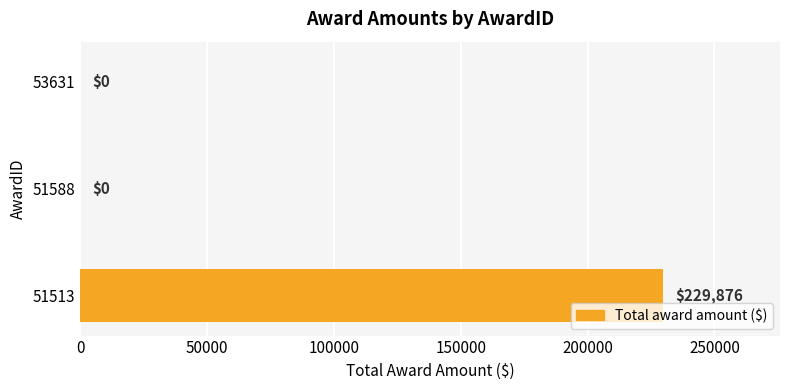

What is the sum of all values?

229876